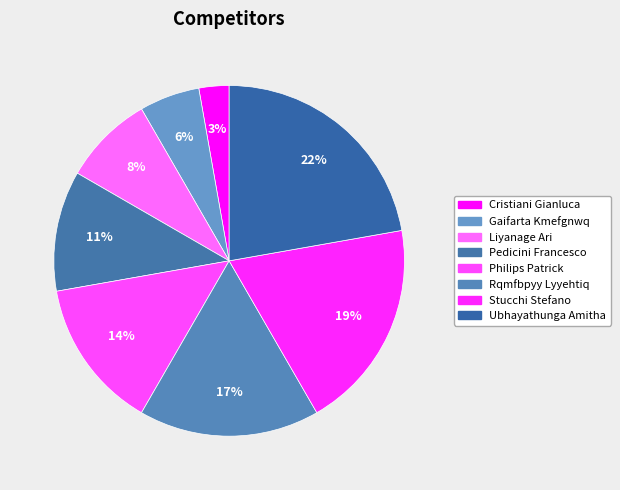

Between Liyanage Ari and Pedicini Francesco, which is larger?

Pedicini Francesco